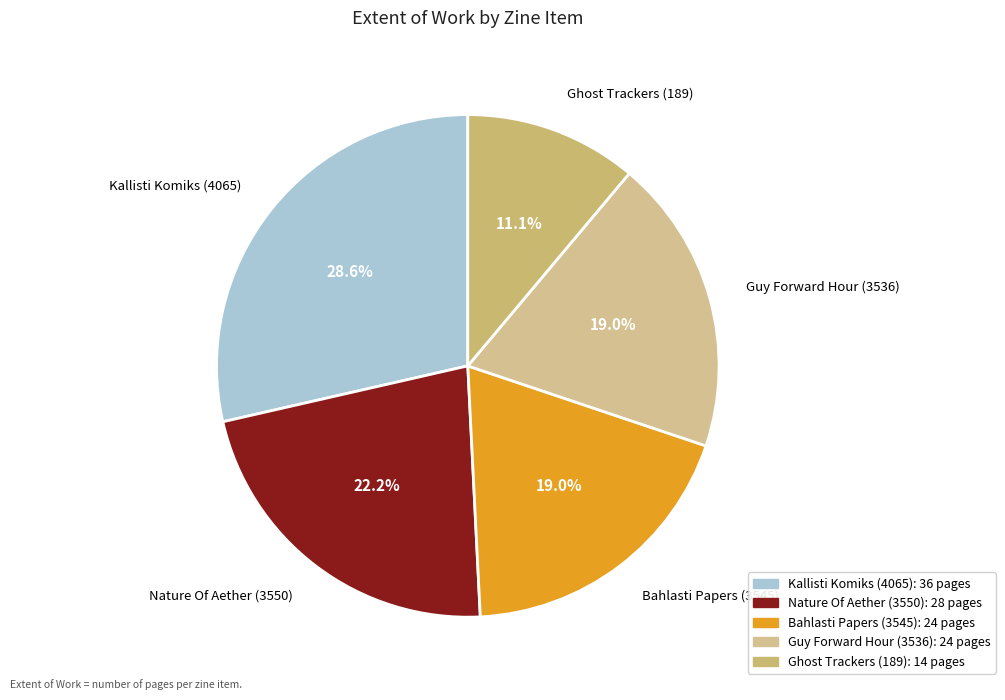

Which category has the smallest portion of the pie?

Ghost Trackers (189)